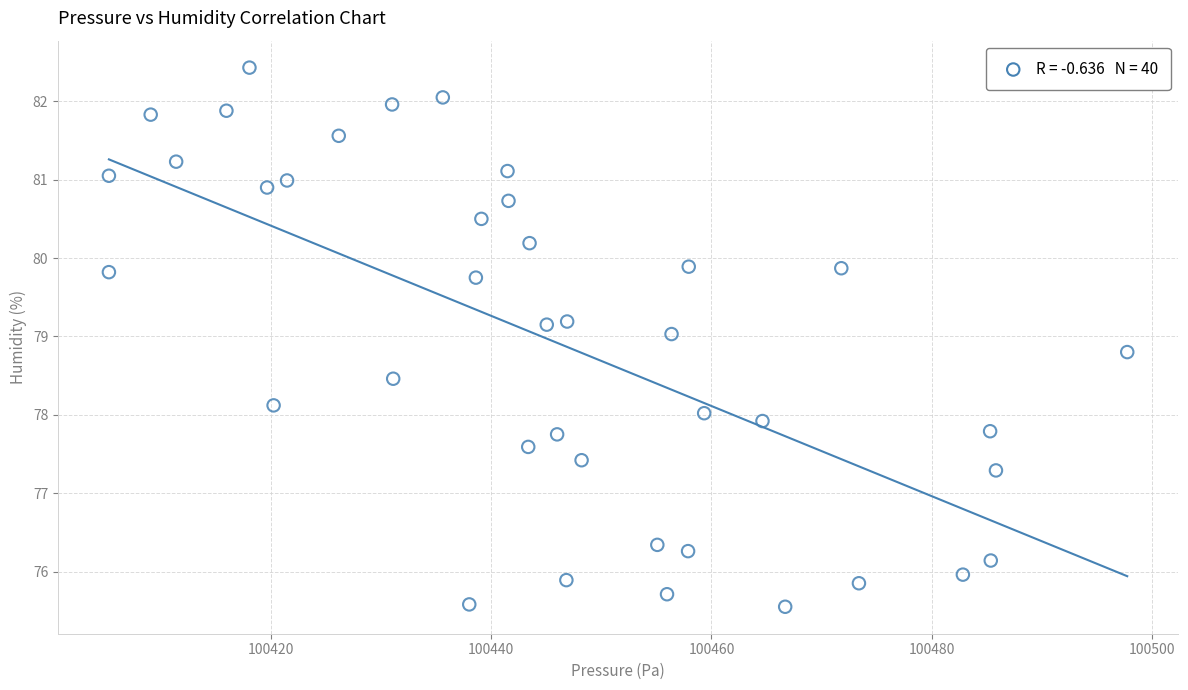

What is the range of Y values (max minus min)?

6.9